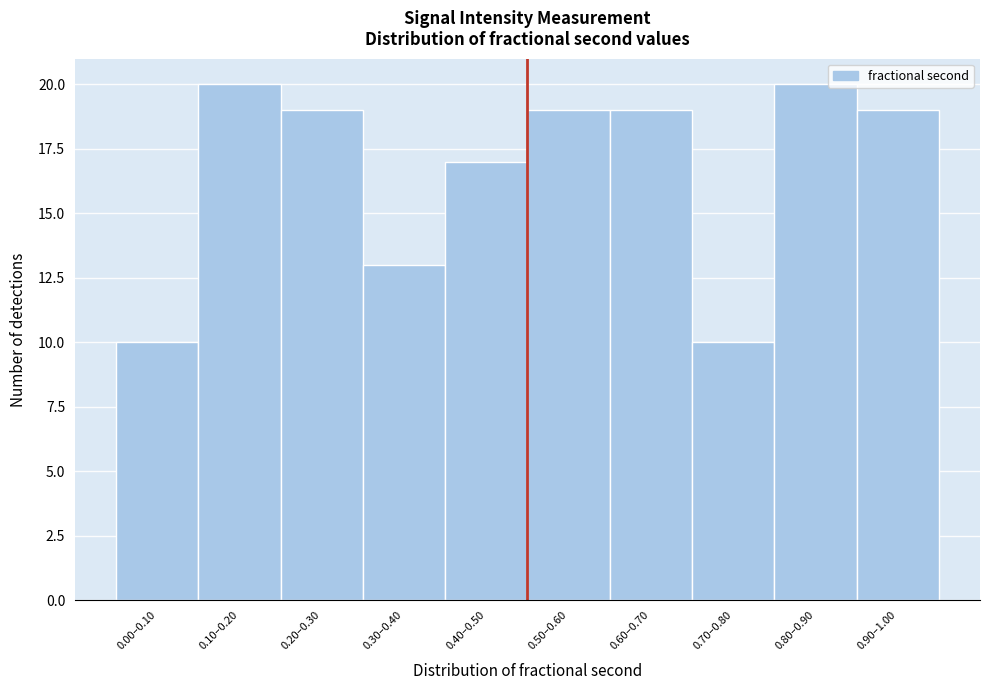

Reading left to right, extract all data points from this chart.

0.00–0.10=10	0.10–0.20=20	0.20–0.30=19	0.30–0.40=13	0.40–0.50=17	0.50–0.60=19	0.60–0.70=19	0.70–0.80=10	0.80–0.90=20	0.90–1.00=19